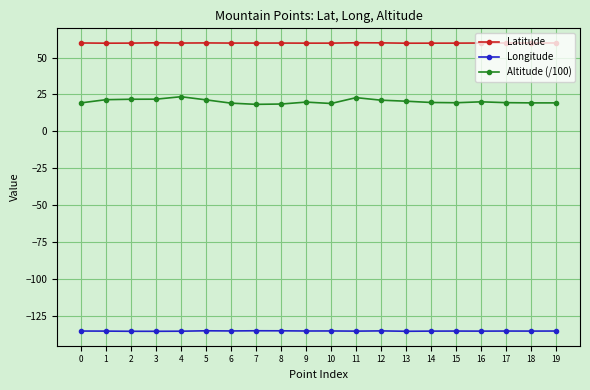

True or false: Latitude has more than 2 points higher than both neighbors.

True